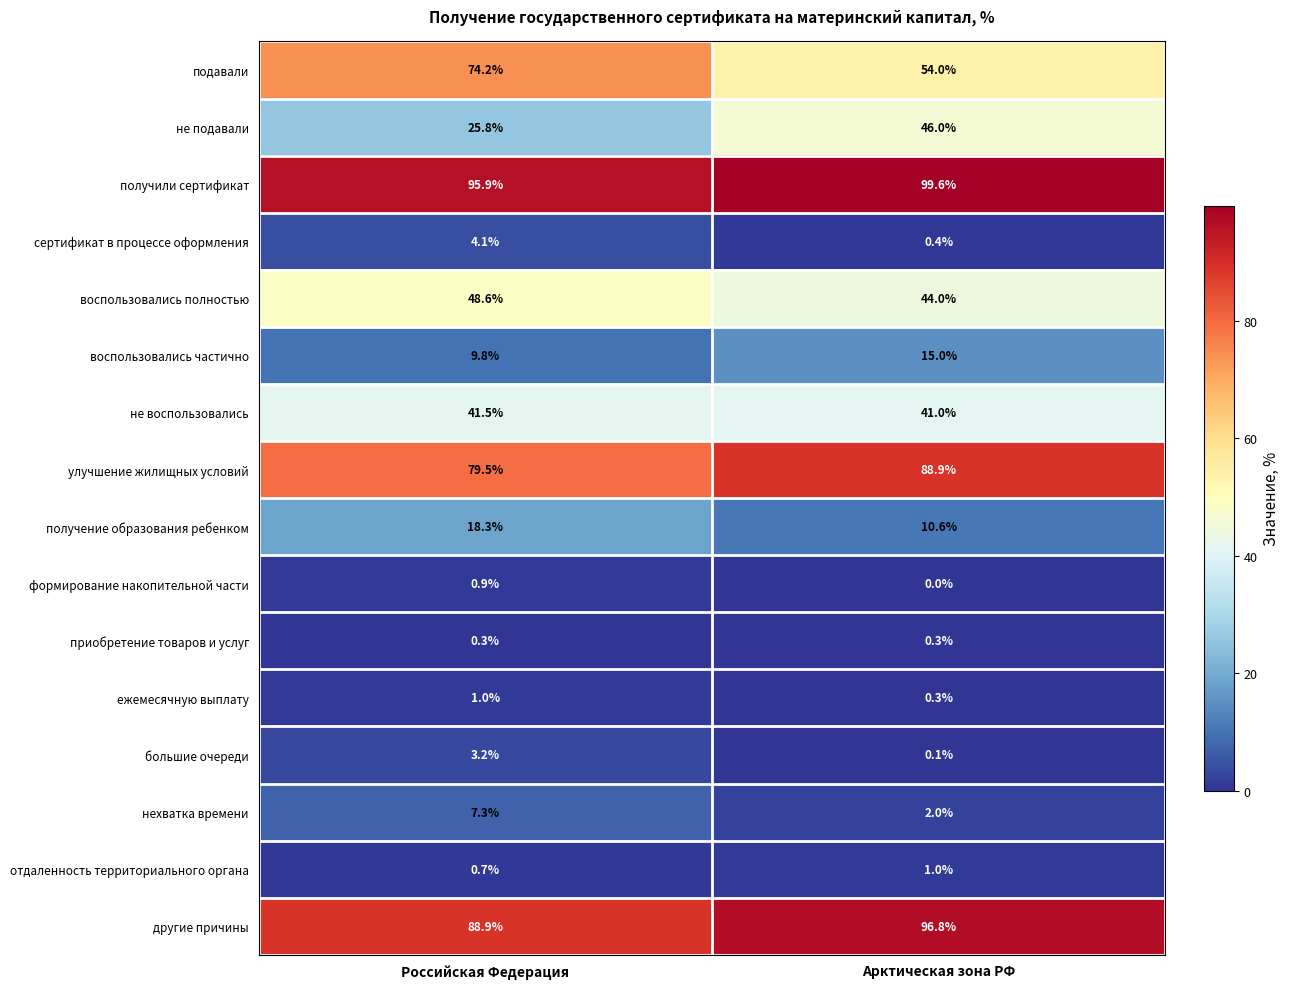

The value of формирование накопительной части at Арктическая зона РФ is 0.0. True or false?

True